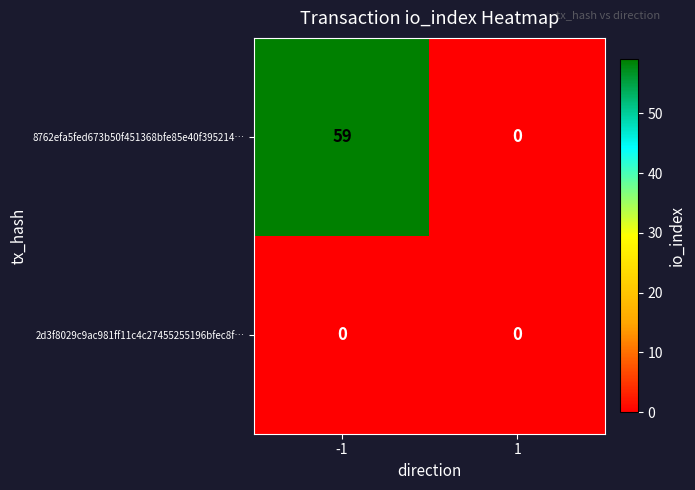

At how many categories does at least one series exceed 35?

1